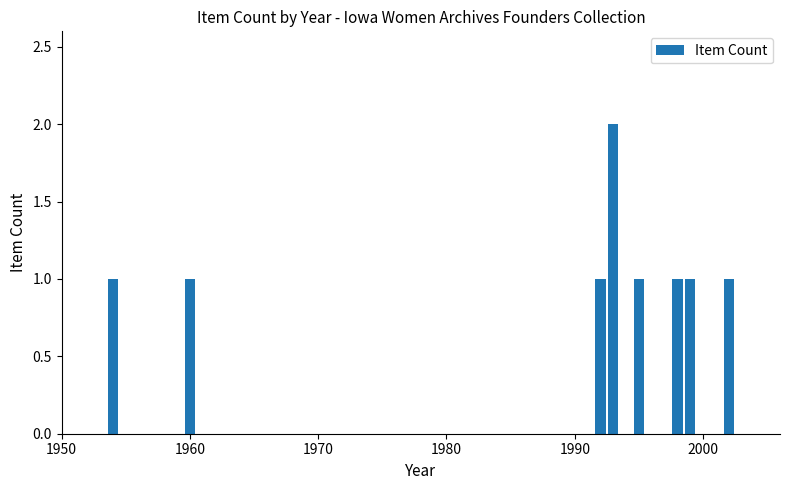

What is the sum of all values?

9